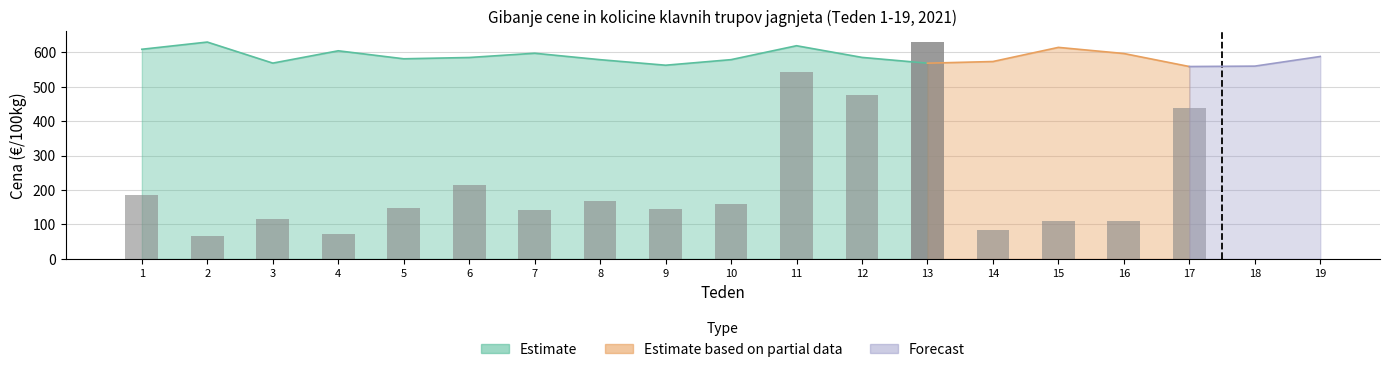

Which has a higher value, 1 or 12?

12